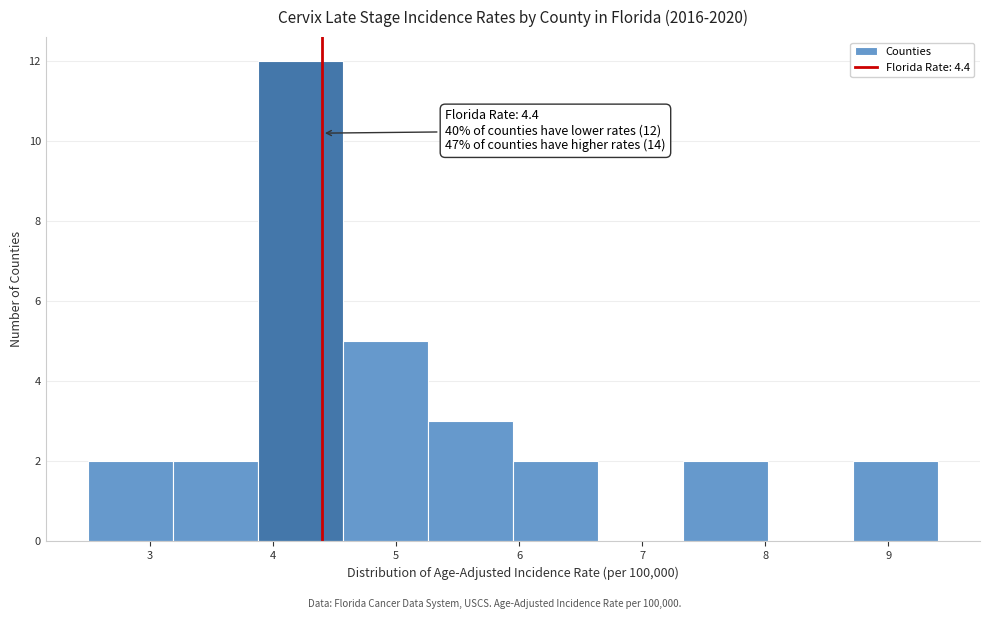

Which range on the x-axis has the tallest bar?

3.88 to 4.57